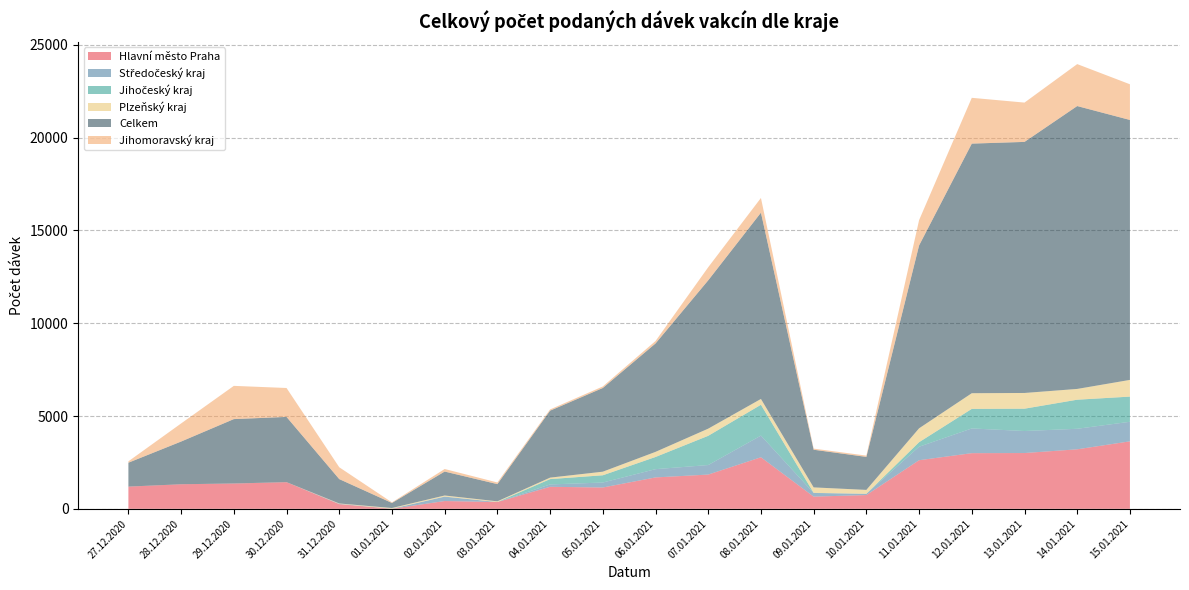

Reading left to right, what are all the values shown in this chart?

Hlavní město Praha: 27.12.2020=1195	28.12.2020=1324	29.12.2020=1363	30.12.2020=1435	31.12.2020=251	01.01.2021=3	02.01.2021=420	03.01.2021=365	04.01.2021=1187	05.01.2021=1149	06.01.2021=1692	07.01.2021=1846	08.01.2021=2778	09.01.2021=658	10.01.2021=742	11.01.2021=2619	12.01.2021=2999	13.01.2021=3006	14.01.2021=3207	15.01.2021=3636
Středočeský kraj: 27.12.2020=2	28.12.2020=0	29.12.2020=3	30.12.2020=0	31.12.2020=18	01.01.2021=1	02.01.2021=236	03.01.2021=0	04.01.2021=127	05.01.2021=268	06.01.2021=445	07.01.2021=513	08.01.2021=1168	09.01.2021=196	10.01.2021=66	11.01.2021=726	12.01.2021=1332	13.01.2021=1186	14.01.2021=1106	15.01.2021=1054
Jihočeský kraj: 27.12.2020=1	28.12.2020=0	29.12.2020=1	30.12.2020=1	31.12.2020=0	01.01.2021=2	02.01.2021=3	03.01.2021=1	04.01.2021=288	05.01.2021=390	06.01.2021=656	07.01.2021=1575	08.01.2021=1661	09.01.2021=6	10.01.2021=1	11.01.2021=245	12.01.2021=1054	13.01.2021=1203	14.01.2021=1566	15.01.2021=1356
Plzeňský kraj: 27.12.2020=1	28.12.2020=0	29.12.2020=0	30.12.2020=2	31.12.2020=20	01.01.2021=38	02.01.2021=59	03.01.2021=38	04.01.2021=79	05.01.2021=194	06.01.2021=276	07.01.2021=386	08.01.2021=313	09.01.2021=295	10.01.2021=211	11.01.2021=748	12.01.2021=844	13.01.2021=847	14.01.2021=581	15.01.2021=900
Celkem: 27.12.2020=1286	28.12.2020=2301	29.12.2020=3467	30.12.2020=3514	31.12.2020=1312	01.01.2021=271	02.01.2021=1290	03.01.2021=927	04.01.2021=3607	05.01.2021=4509	06.01.2021=5839	07.01.2021=7992	08.01.2021=10036	09.01.2021=2029	10.01.2021=1777	11.01.2021=9851	12.01.2021=13448	13.01.2021=13527	14.01.2021=15240	15.01.2021=14005
Jihomoravský kraj: 27.12.2020=74	28.12.2020=975	29.12.2020=1791	30.12.2020=1558	31.12.2020=639	01.01.2021=31	02.01.2021=138	03.01.2021=89	04.01.2021=67	05.01.2021=83	06.01.2021=133	07.01.2021=705	08.01.2021=793	09.01.2021=60	10.01.2021=70	11.01.2021=1364	12.01.2021=2467	13.01.2021=2118	14.01.2021=2261	15.01.2021=1923